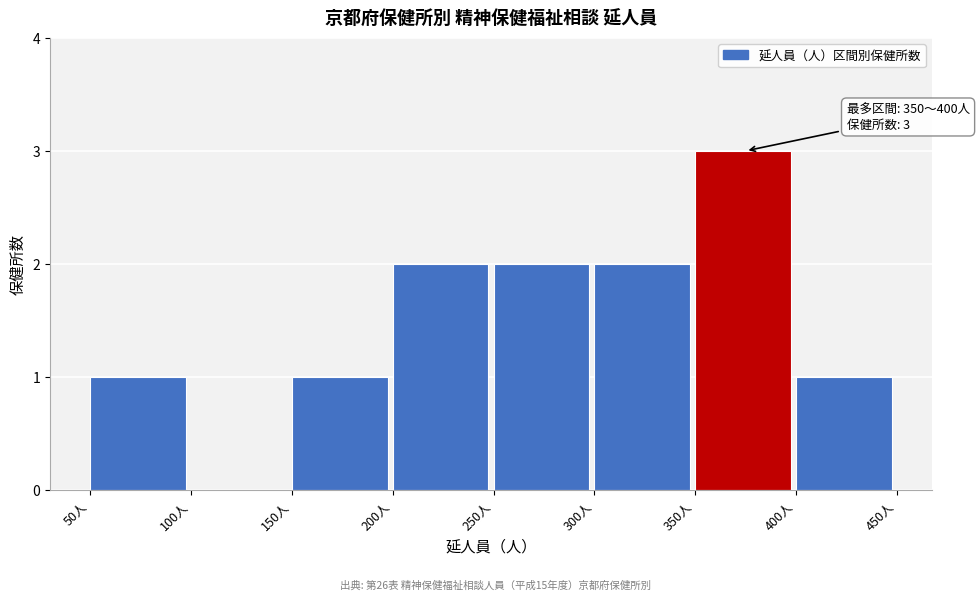

Over which range of the x-axis is the bar tallest?

350 to 400